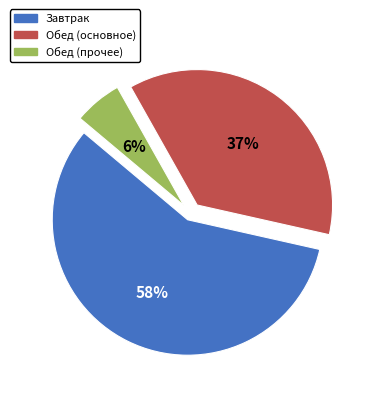

To the nearest percent, what is the average slice percentage?

33%